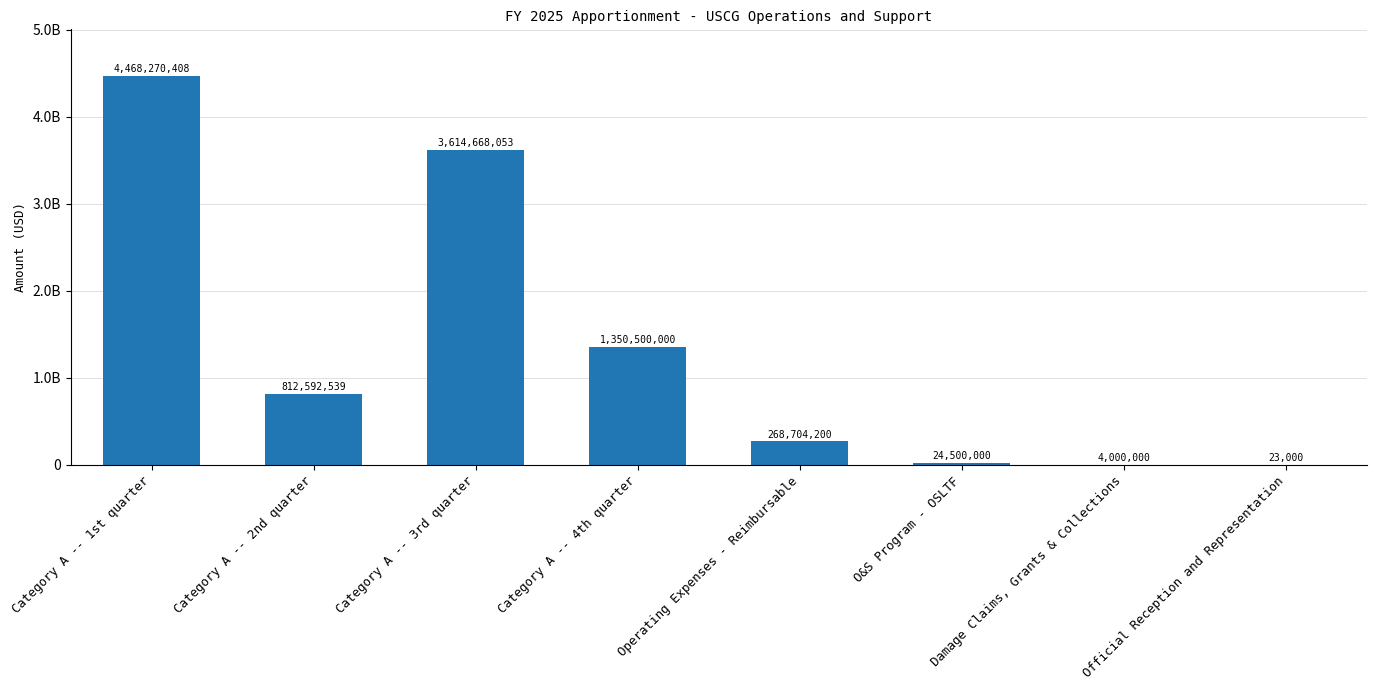

Are the bars horizontal?

No